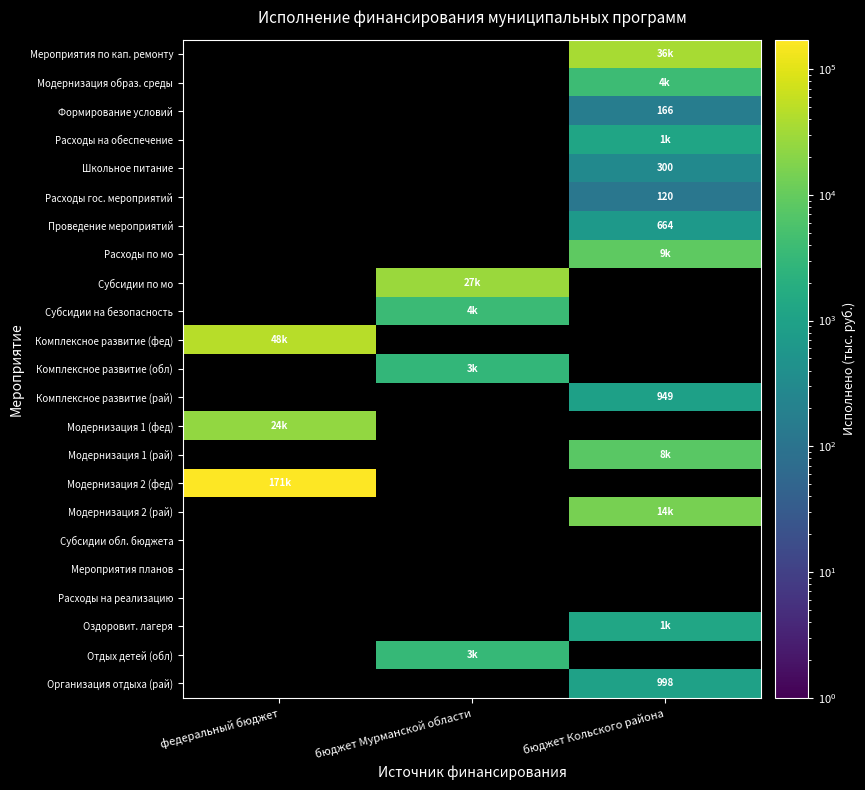

True or false: Комплексное развитие (рай) has a value of 1567.7 at бюджет Кольского района.

False